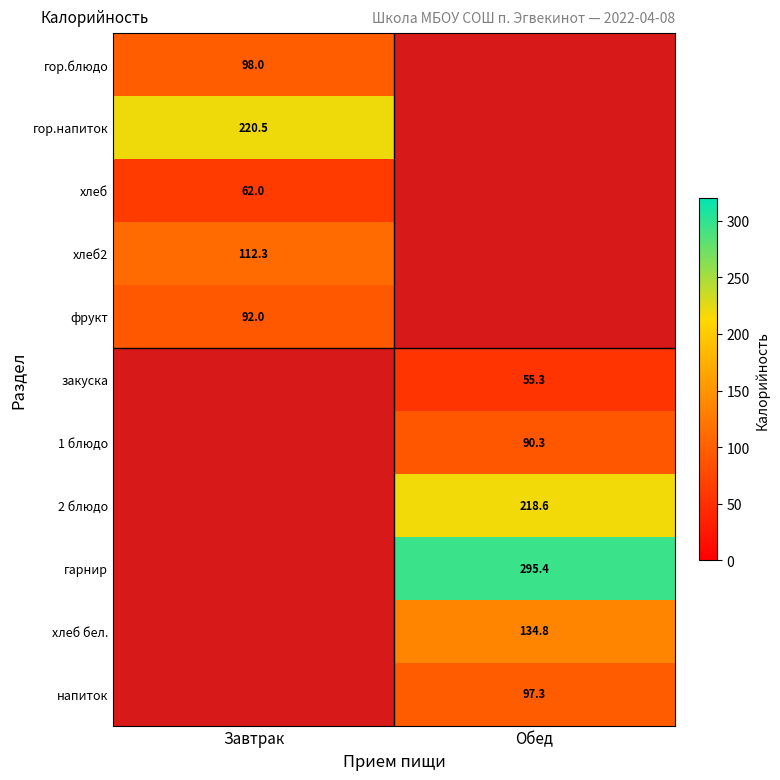

True or false: гарнир has a value of 295.4 at Обед.

True